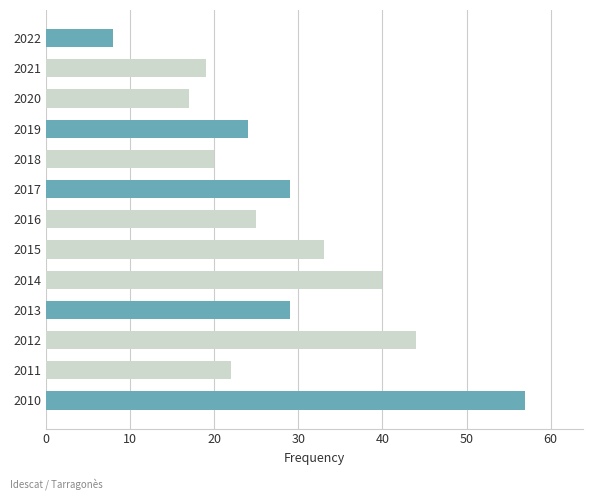

What is the average value?

28